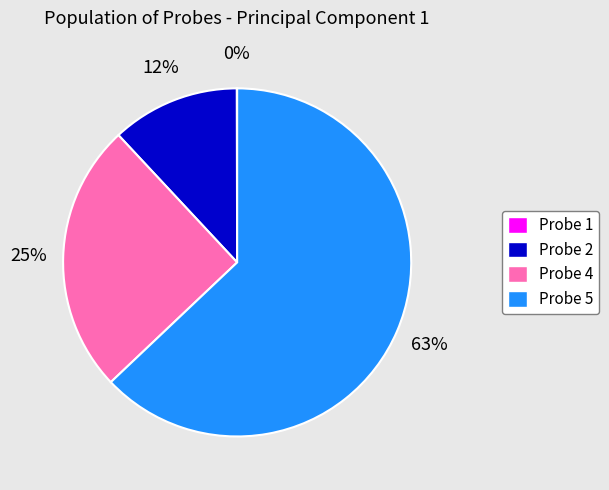

To the nearest percent, what is the combined percentage of Probe 5 and Probe 4?

88%